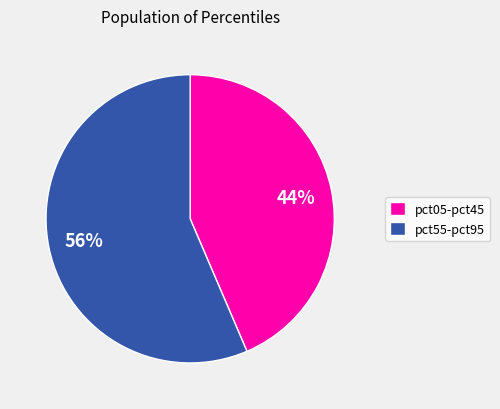

Is there any slice that represents more than half of the pie?

Yes